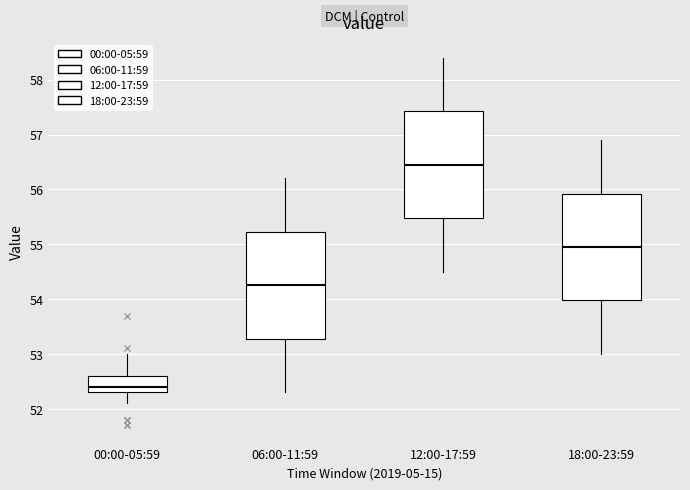

Which box's median line is the lowest?

00:00-05:59